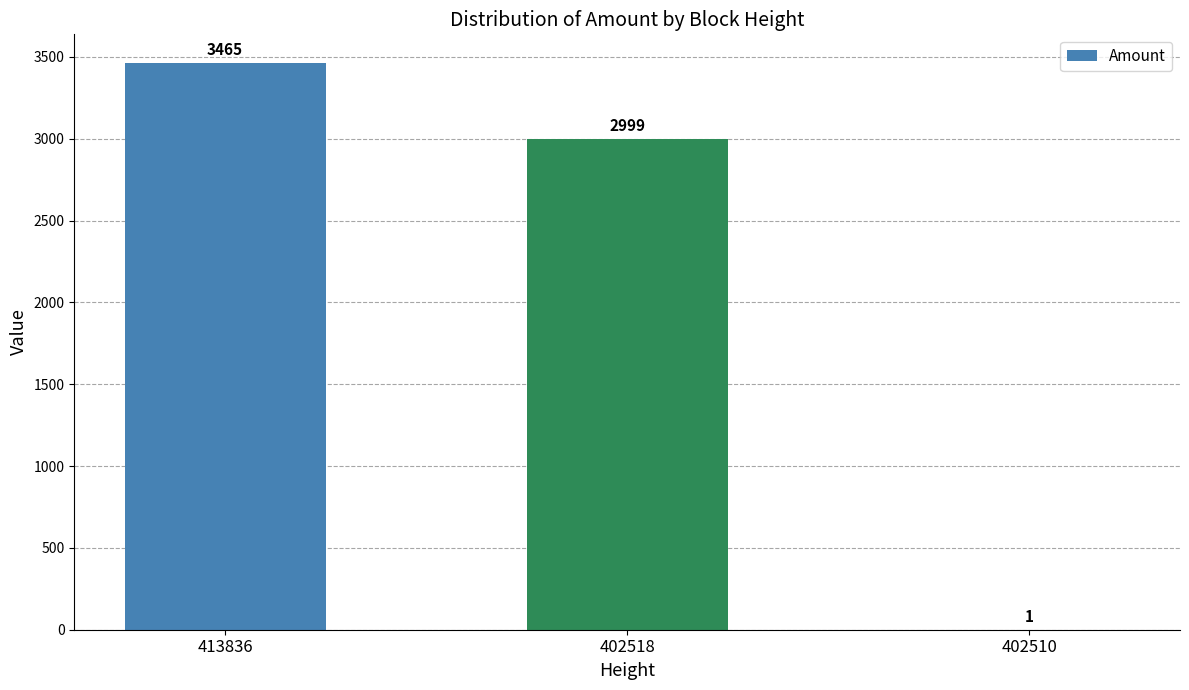

What is the sum of the values at 413836 and 402510?

3466